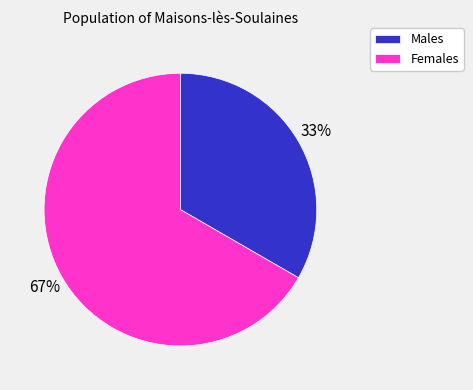

To the nearest percent, what is the average slice percentage?

50%